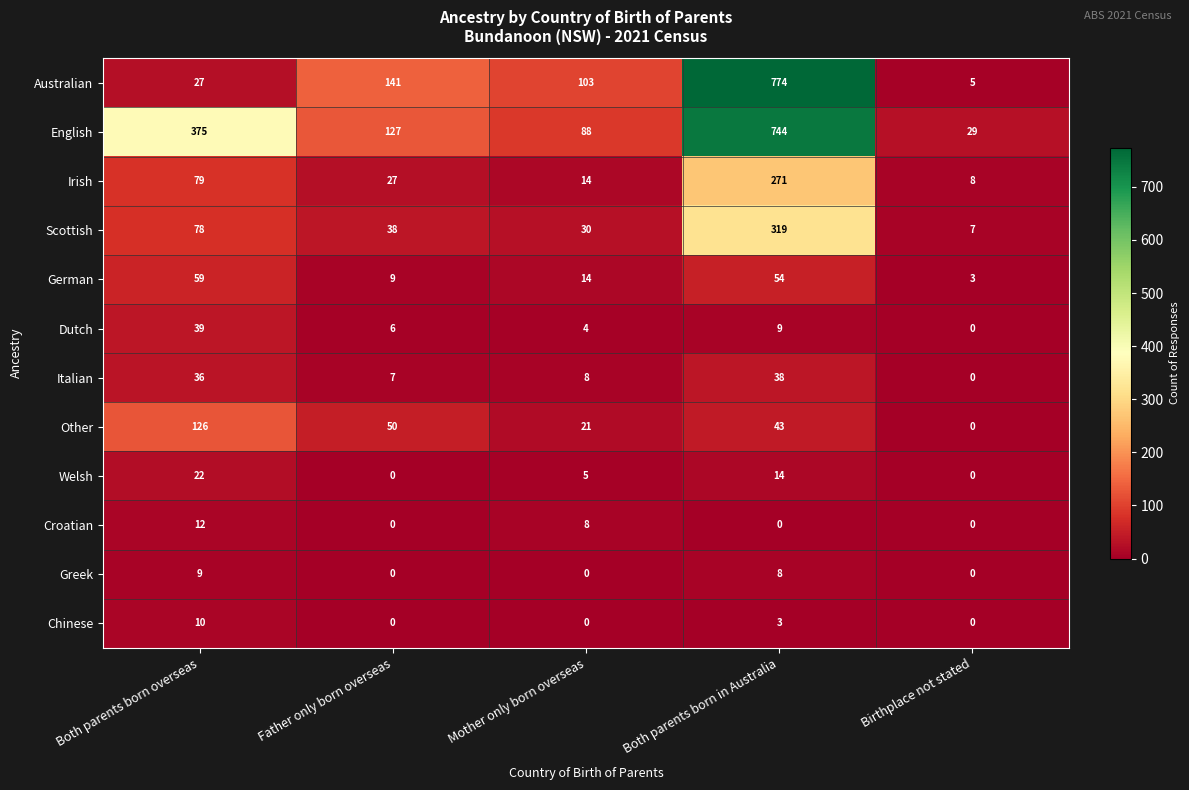

Between Both parents born overseas and Mother only born overseas, which series saw the biggest shift?

English